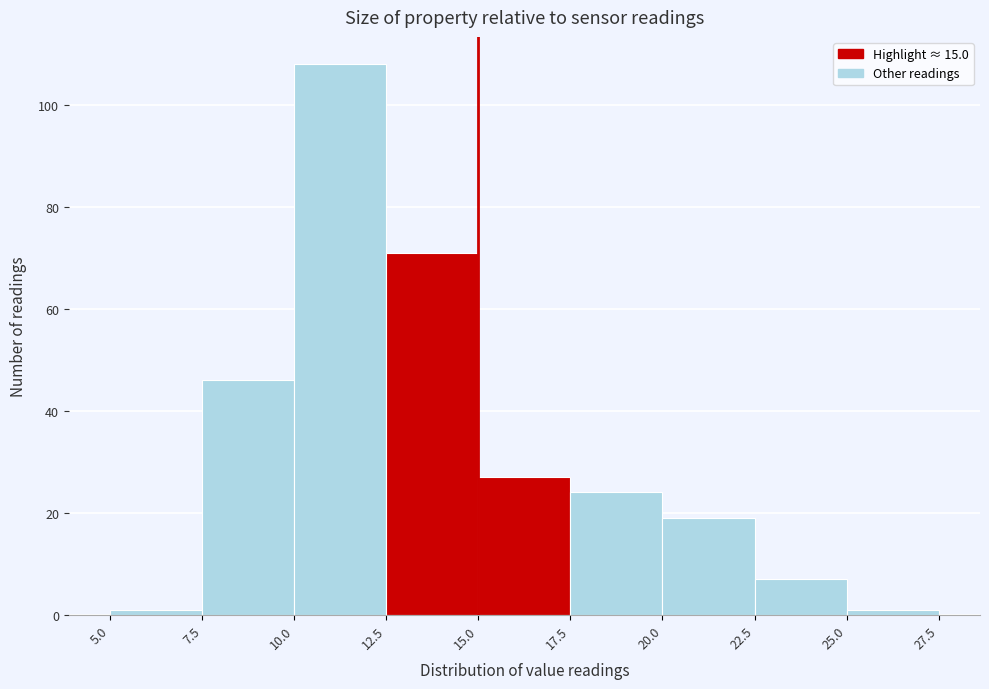

Over which range of the x-axis is the bar tallest?

10.0 to 12.5